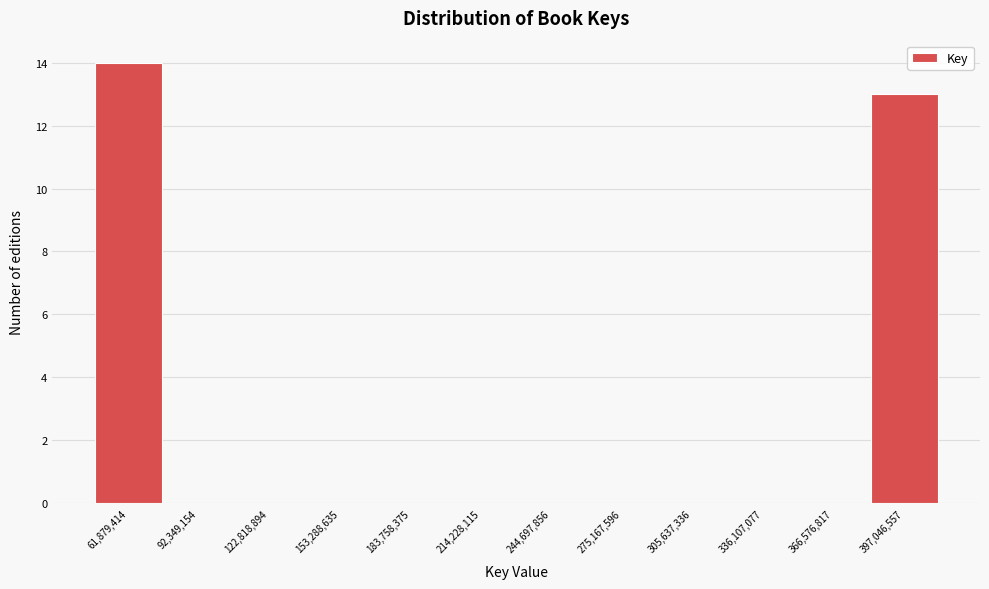

Over which range of the x-axis is the bar tallest?

45000000 to 75000000